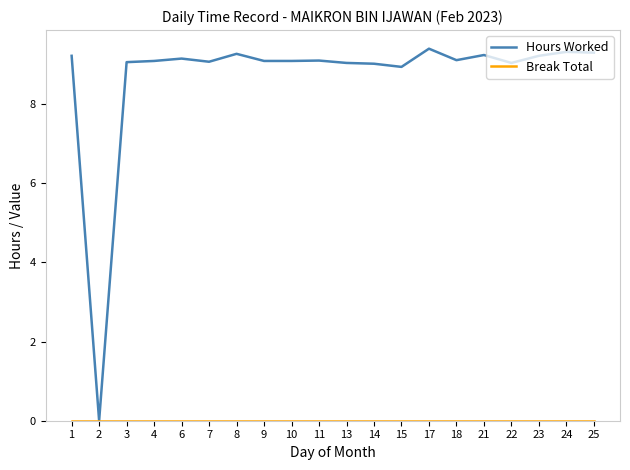

Which series changed the most between 2 and 14?

Hours Worked